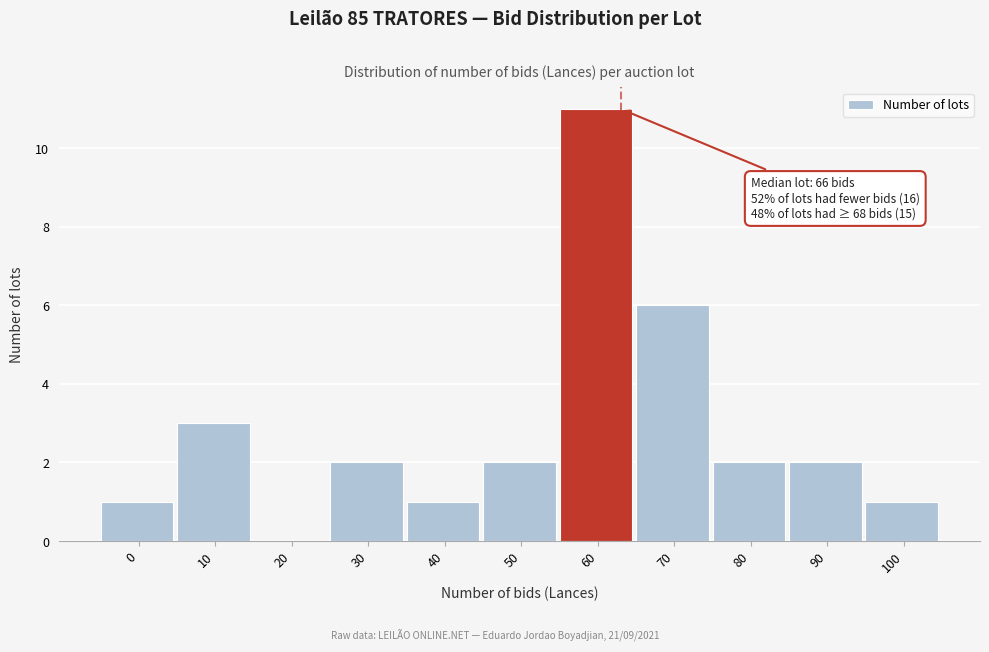

Reading left to right, what are all the values shown in this chart?

0=1	10=3	20=0	30=2	40=1	50=2	60=11	70=6	80=2	90=2	100=1